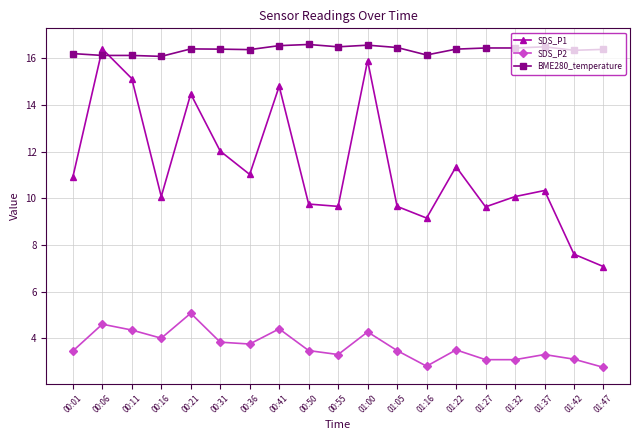

True or false: BME280_temperature and SDS_P2 cross at least once.

False